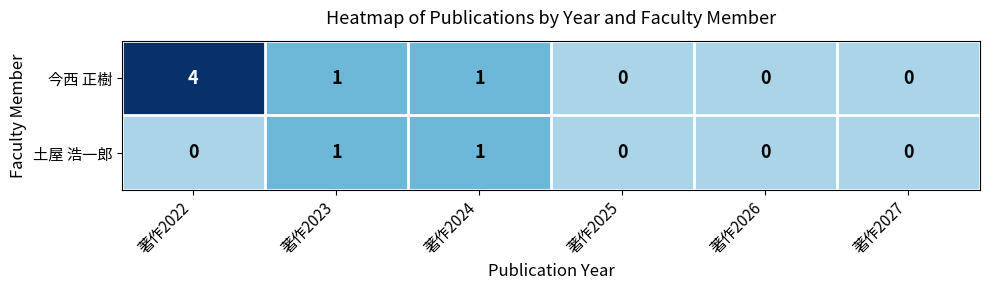

Which series changed the most between 著作2022 and 著作2024?

今西 正樹